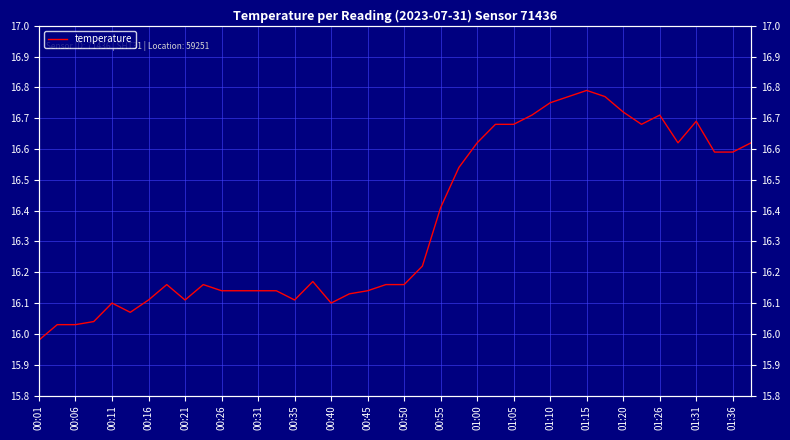

Does the chart display data point markers on the line(s)?

No